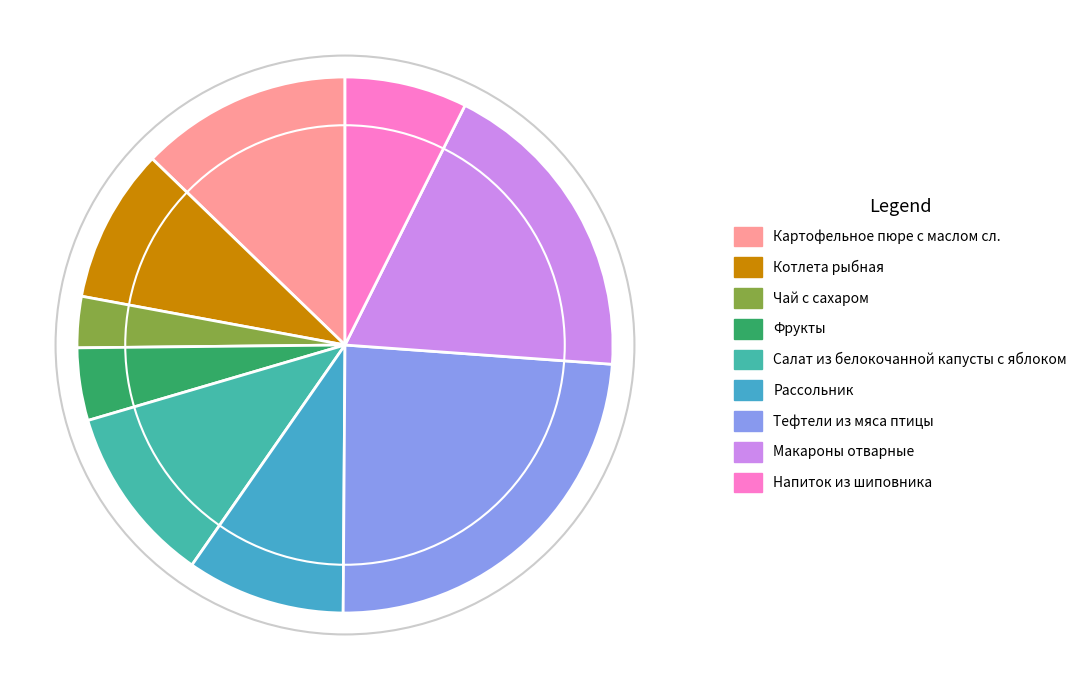

To the nearest percent, what percentage of the pie is Салат из белокочанной капусты с яблоком?

11%